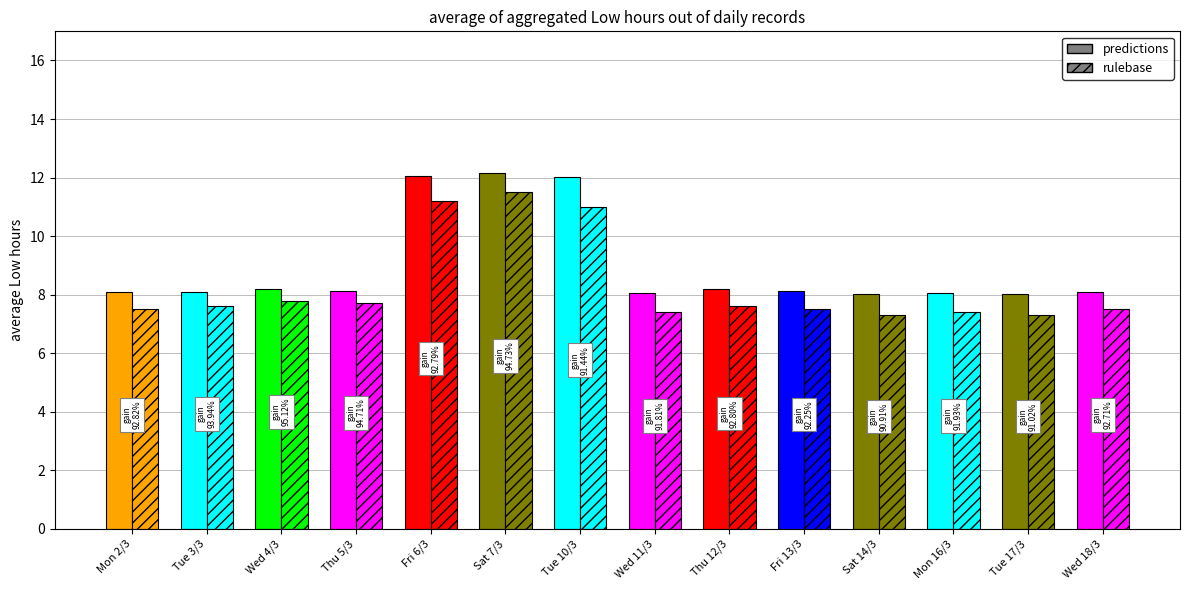

Are the bars grouped side by side (vs. stacked)?

Yes